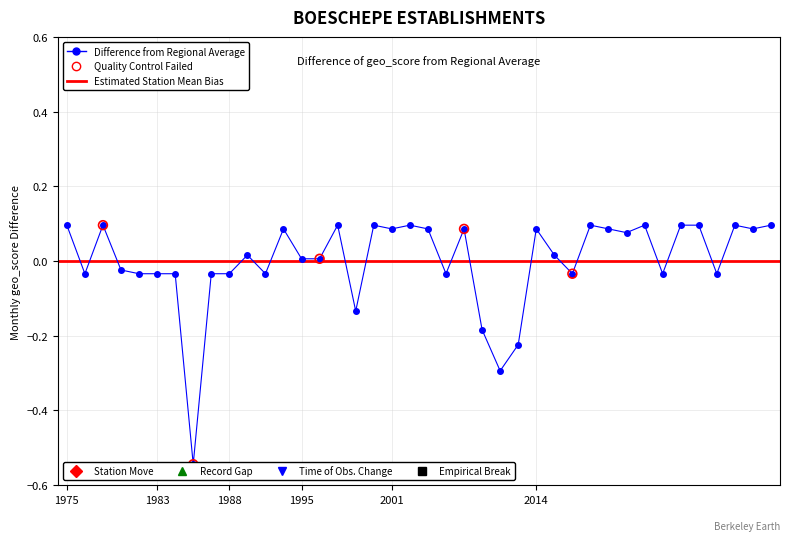

What is the change in value from 1979 to 1988?

+0.1